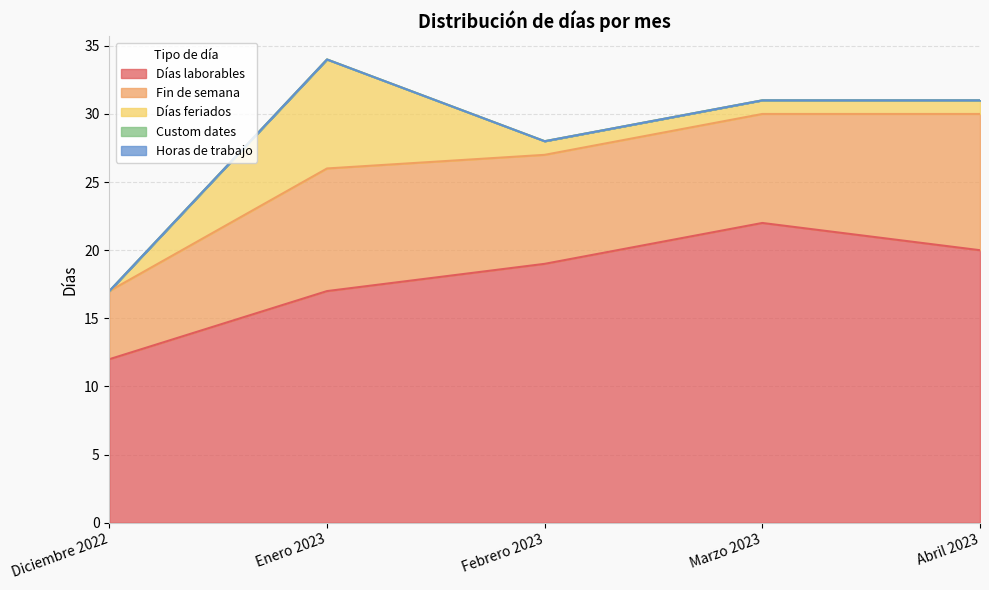

What is the difference between the highest and lowest values at Abril 2023?

20